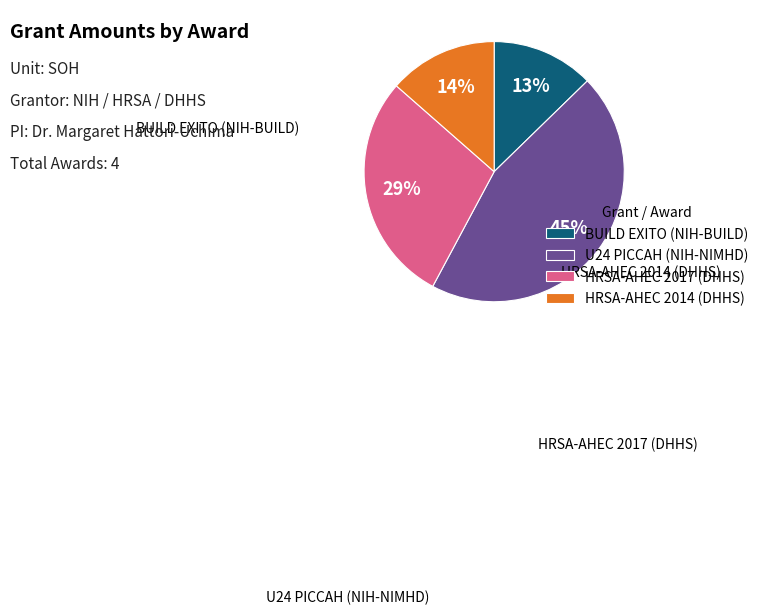

Which category has the smallest portion of the pie?

BUILD EXITO (NIH-BUILD)